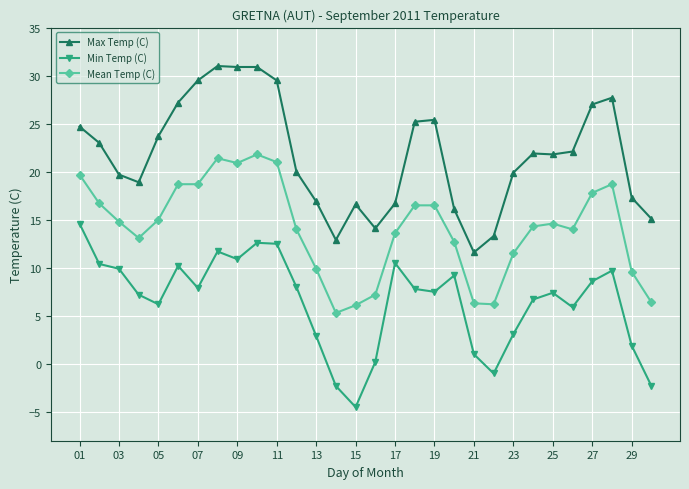

What is the value of the Min Temp (C) point at the 15th from the left?

-4.5